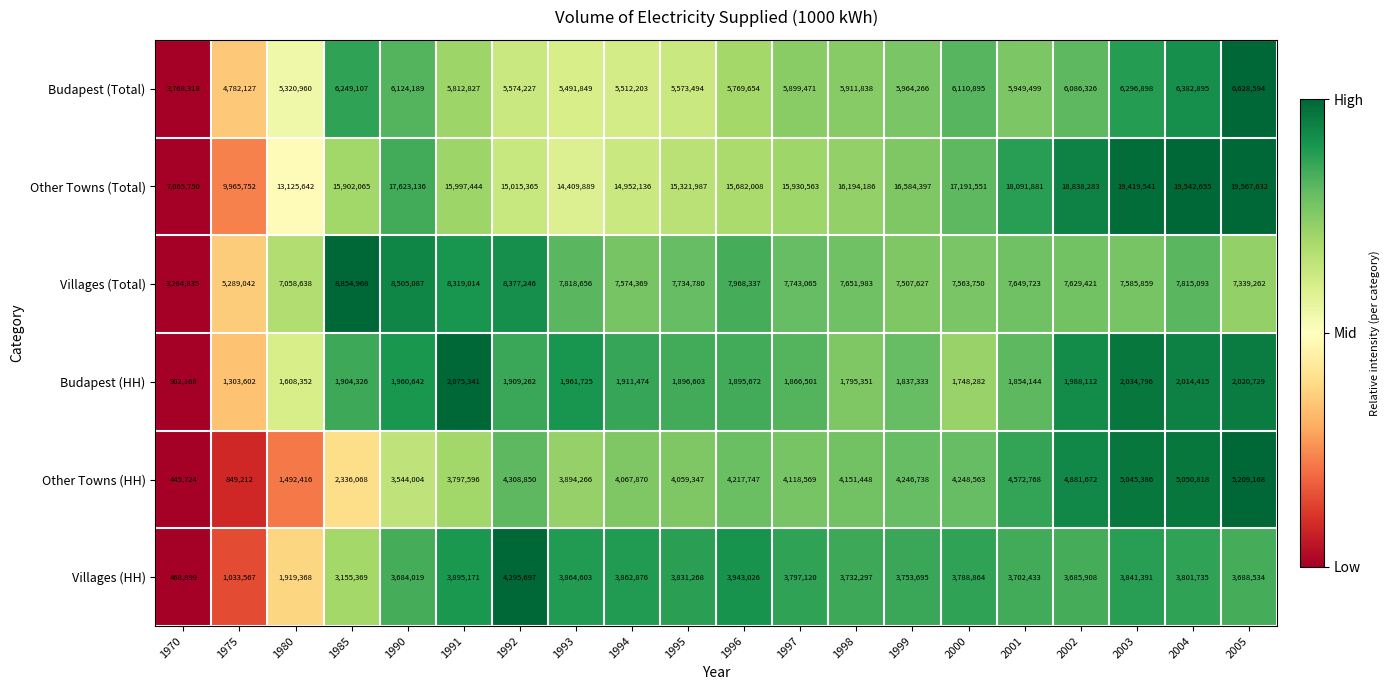

The Budapest (HH) series shows 2620541 at 1995. True or false?

False